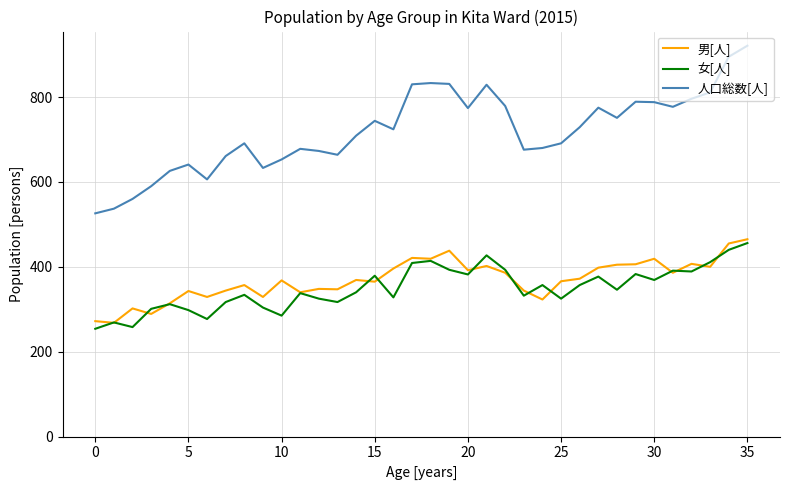

Which series has the largest total across all categories?

人口総数[人]